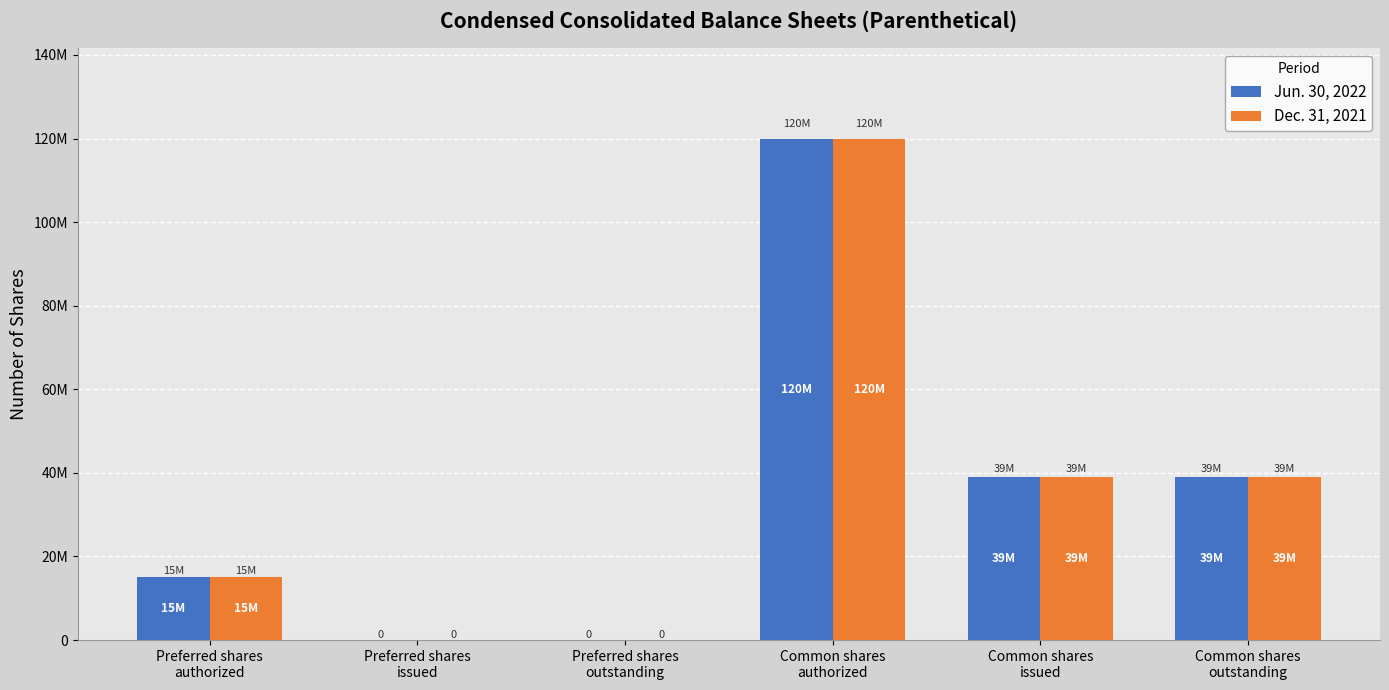

What are all the series names shown in the legend?

Jun. 30, 2022, Dec. 31, 2021